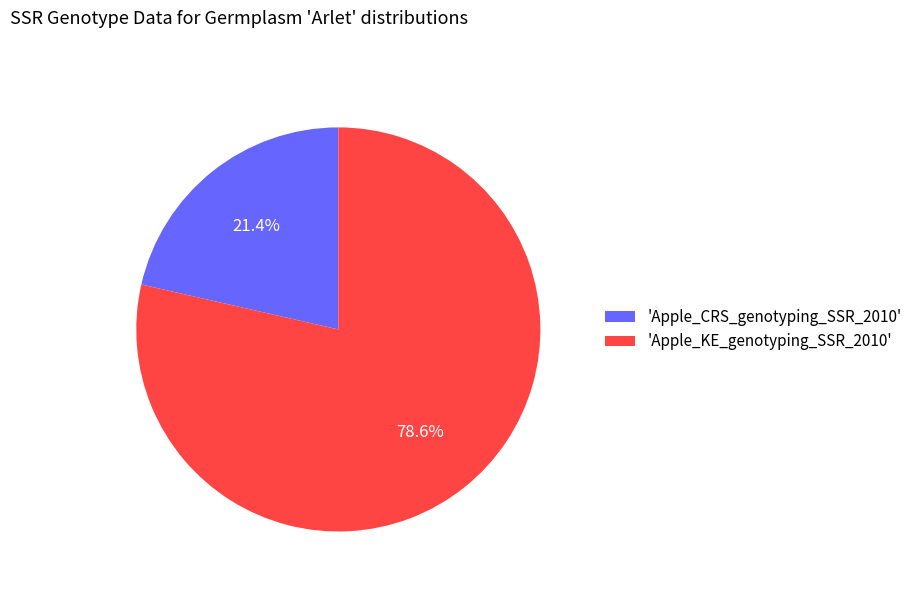

To the nearest percent, what is the difference between the largest and smallest slice percentages?

57%